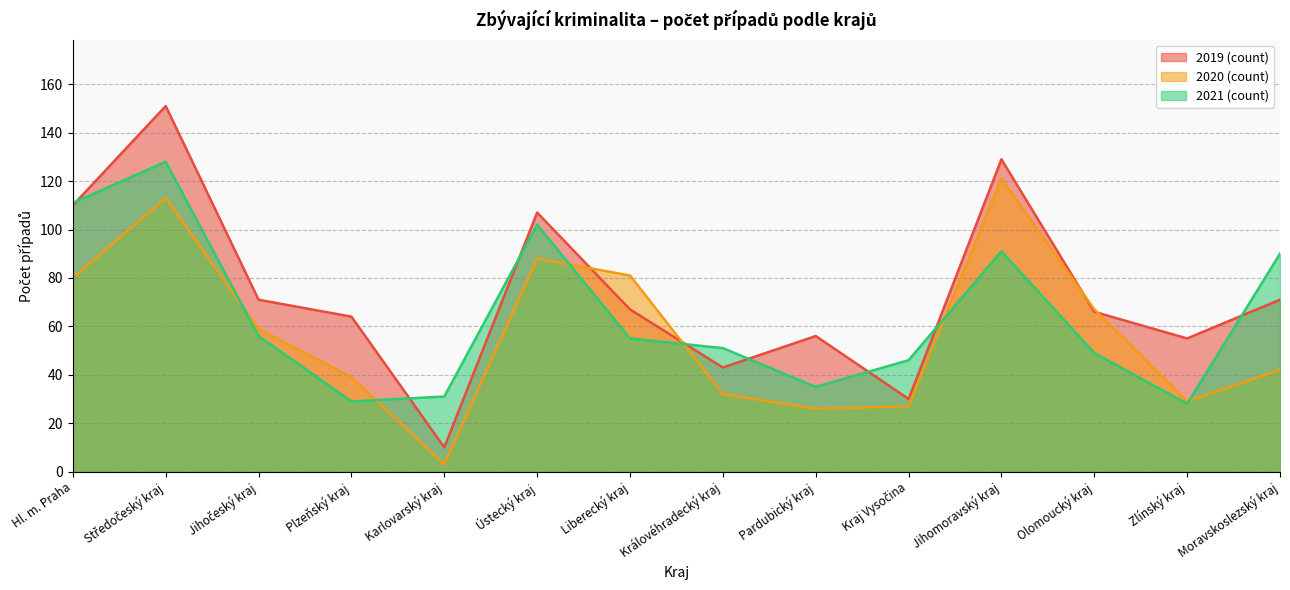

Which category has the highest value across all series?

Středočeský kraj